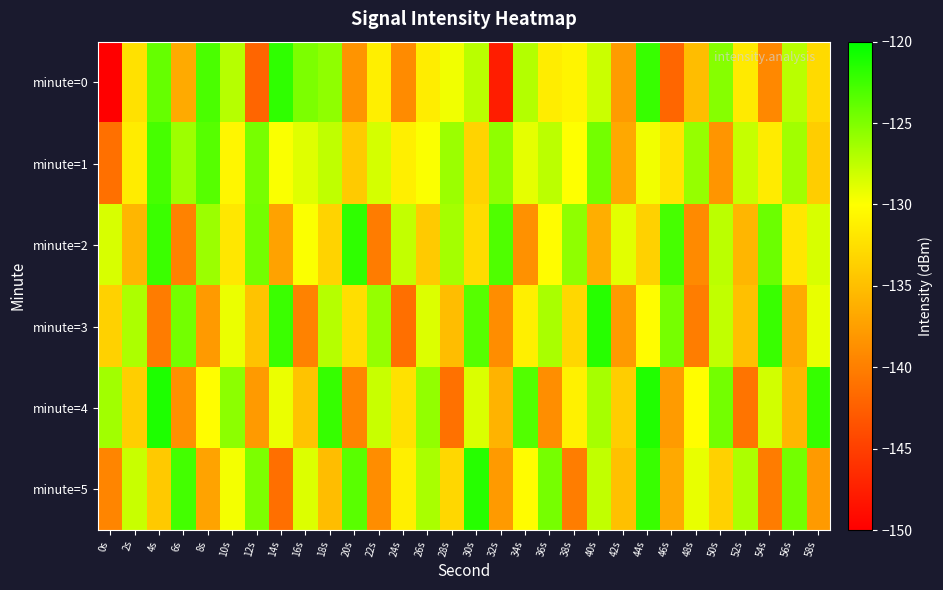

Which category has the highest value across all series?

4s